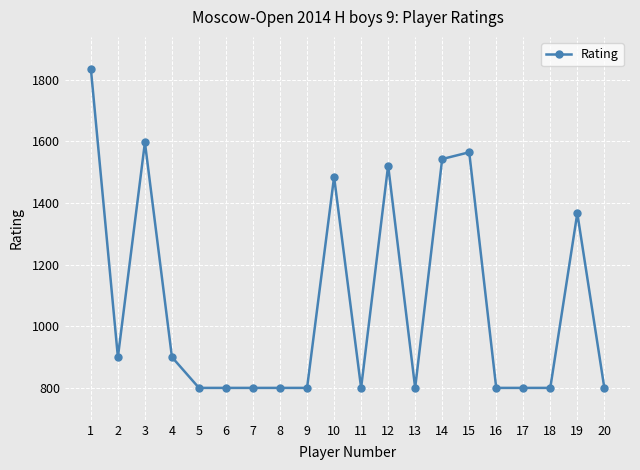

Reading left to right, list all the values displayed in this chart.

1836	900	1597	900	800	800	800	800	800	1485	800	1522	800	1543	1565	800	800	800	1367	800